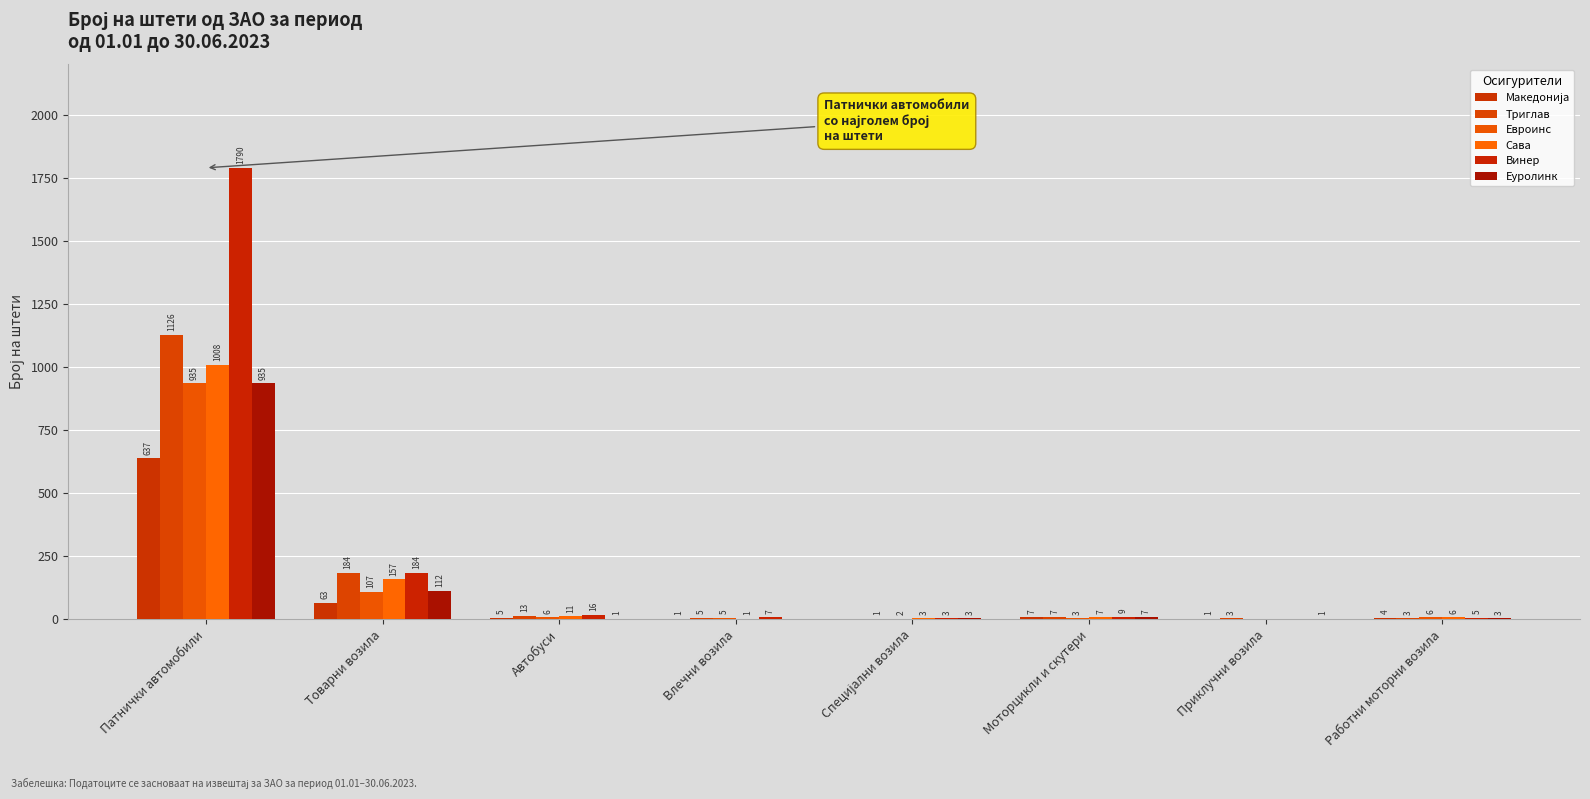

Reading left to right, extract all data points from this chart.

Македонија: Патнички автомобили=637	Товарни возила=63	Автобуси=5	Влечни возила=1	Специјални возила=0	Моторцикли и скутери=7	Приклучни возила=1	Работни моторни возила=4
Триглав: Патнички автомобили=1126	Товарни возила=184	Автобуси=13	Влечни возила=5	Специјални возила=1	Моторцикли и скутери=7	Приклучни возила=3	Работни моторни возила=3
Евроинс: Патнички автомобили=935	Товарни возила=107	Автобуси=6	Влечни возила=5	Специјални возила=2	Моторцикли и скутери=3	Приклучни возила=0	Работни моторни возила=6
Сава: Патнички автомобили=1008	Товарни возила=157	Автобуси=11	Влечни возила=1	Специјални возила=3	Моторцикли и скутери=7	Приклучни возила=0	Работни моторни возила=6
Винер: Патнички автомобили=1790	Товарни возила=184	Автобуси=16	Влечни возила=7	Специјални возила=3	Моторцикли и скутери=9	Приклучни возила=0	Работни моторни возила=5
Еуролинк: Патнички автомобили=935	Товарни возила=112	Автобуси=1	Влечни возила=0	Специјални возила=3	Моторцикли и скутери=7	Приклучни возила=1	Работни моторни возила=3